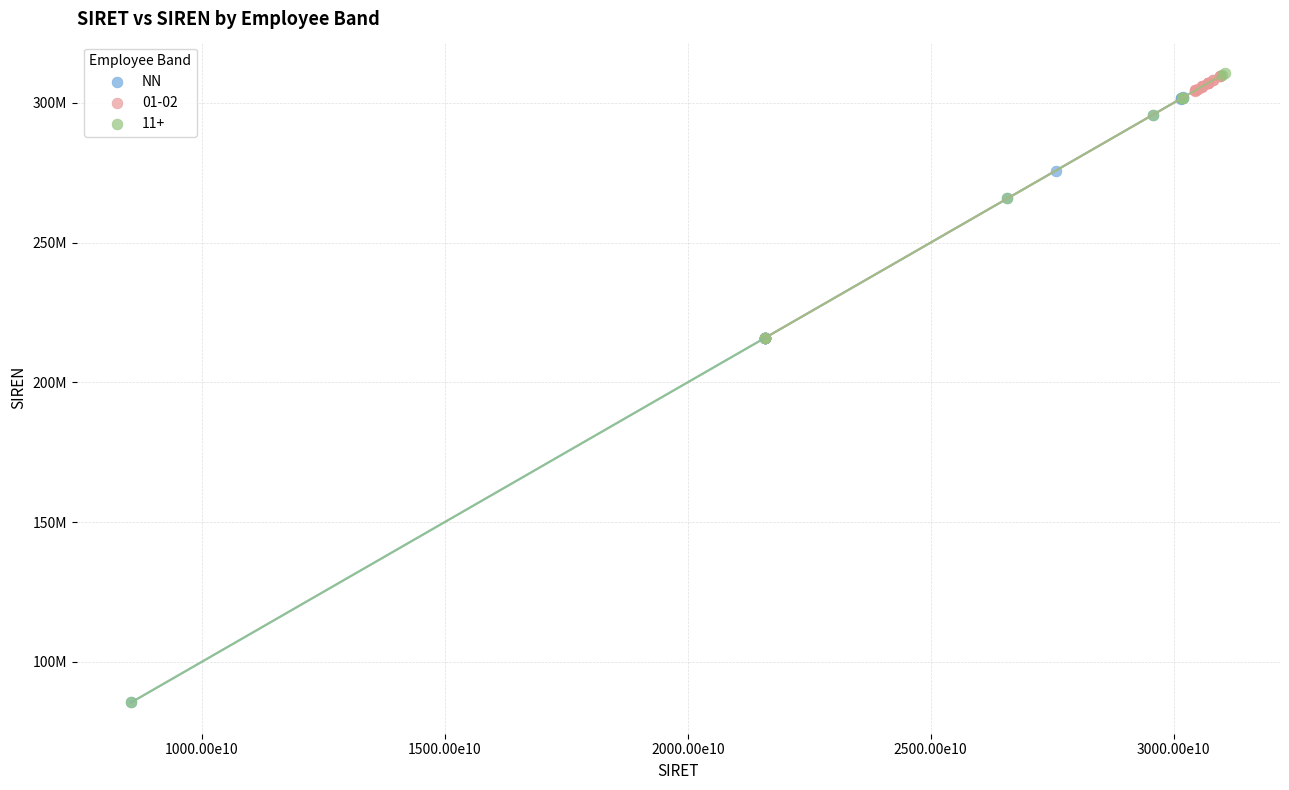

What are all the series names shown in the legend?

NN, 01-02, 11+